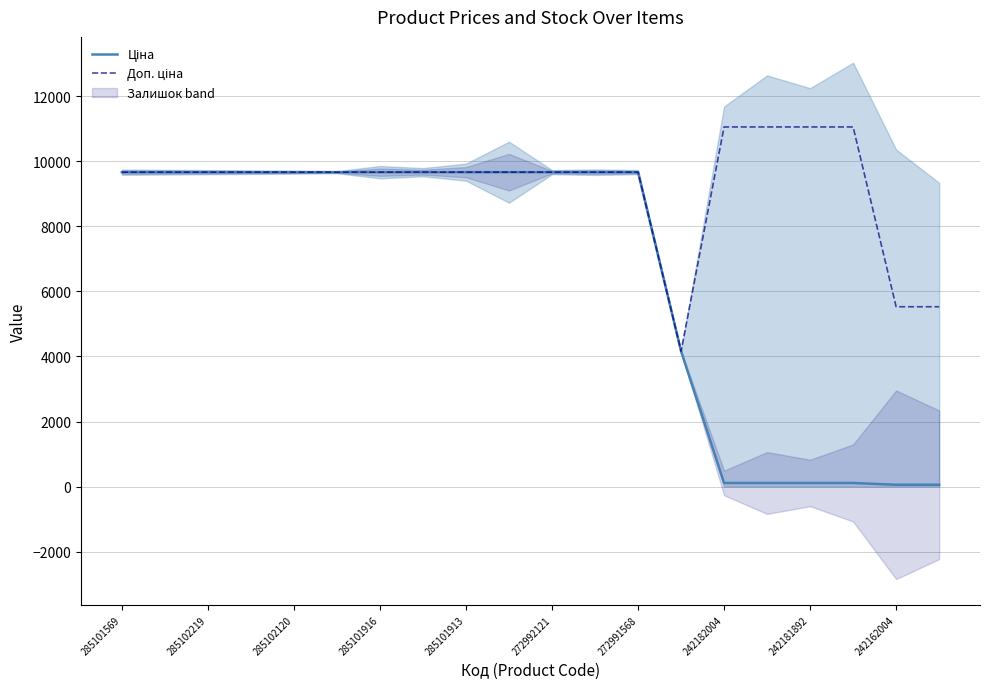

What is the maximum value for Ціна?

9664.7